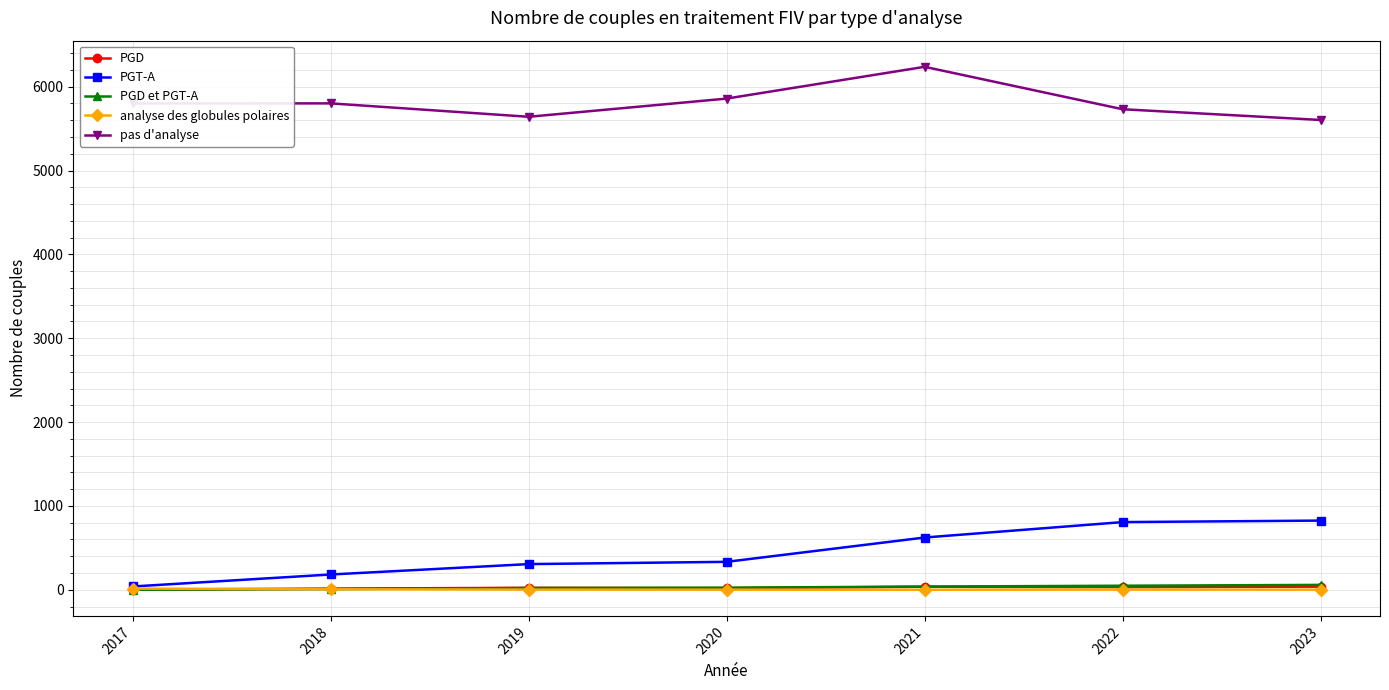

What is the maximum value shown in the chart?

6237